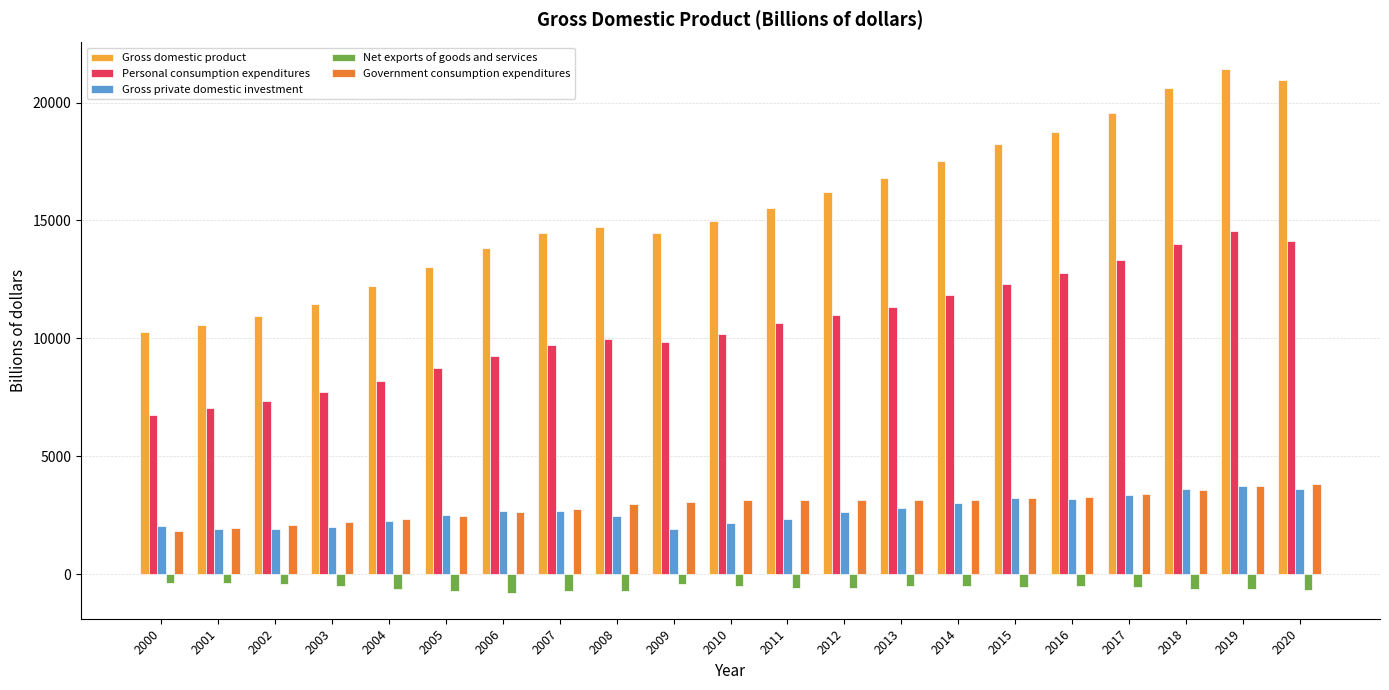

The value of Gross private domestic investment at 2019 is 3751.2. True or false?

True